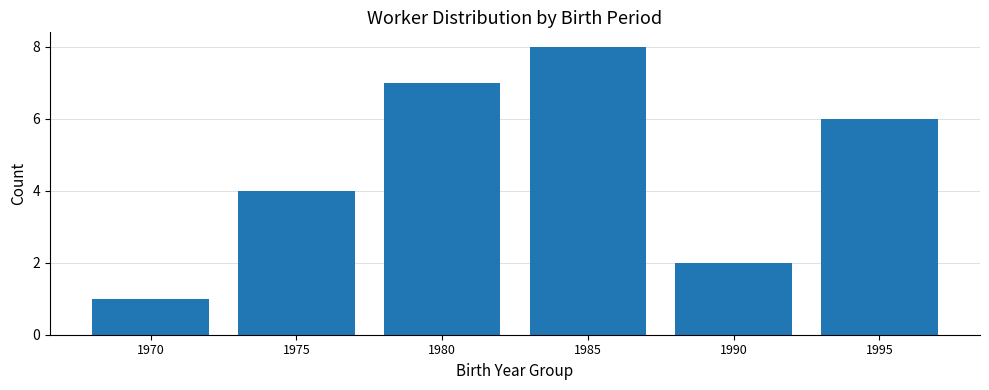

List the labels in order of value, largest first.

1985, 1980, 1995, 1975, 1990, 1970